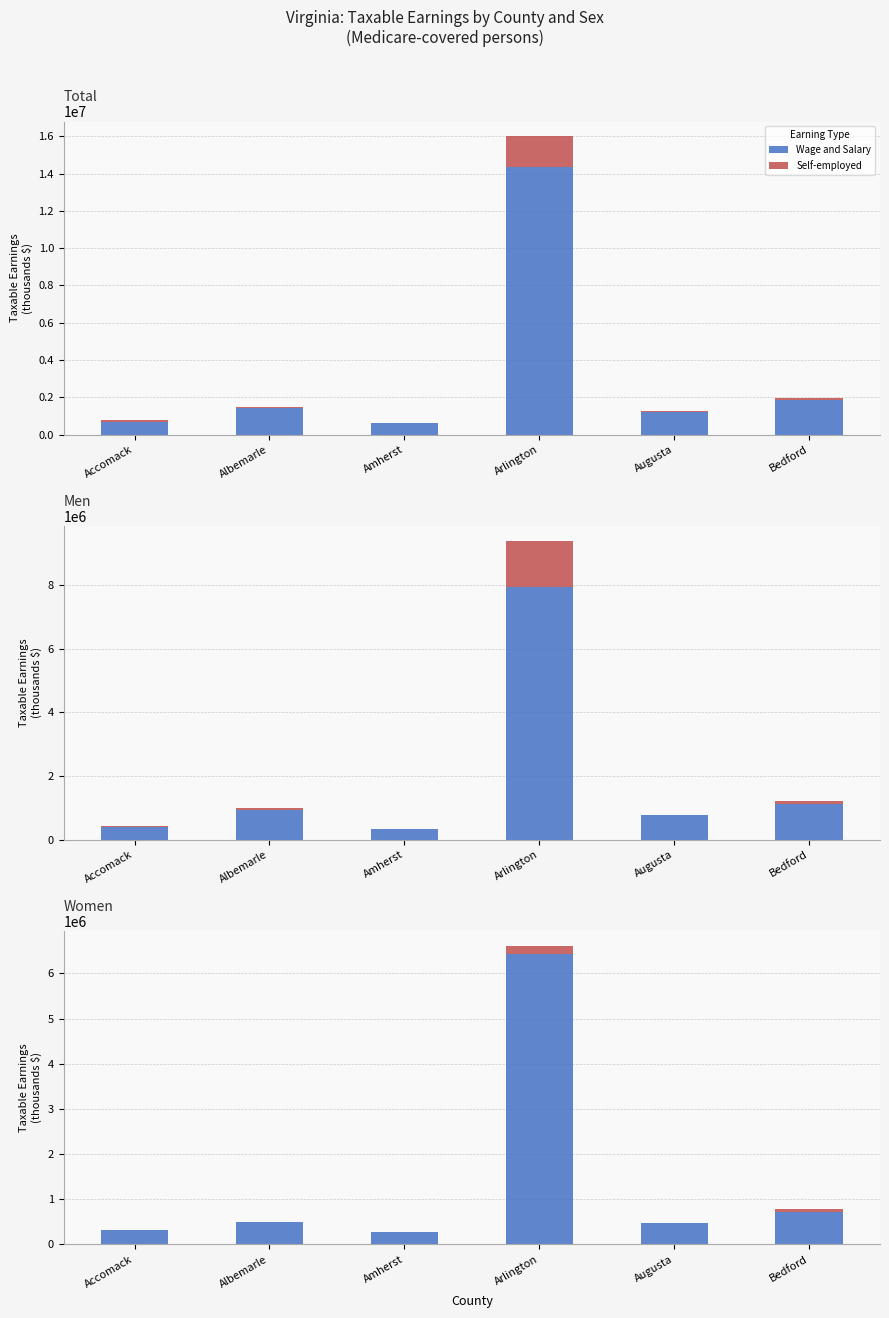

What is the difference between the Self-employed values at Bedford and Arlington?

108547